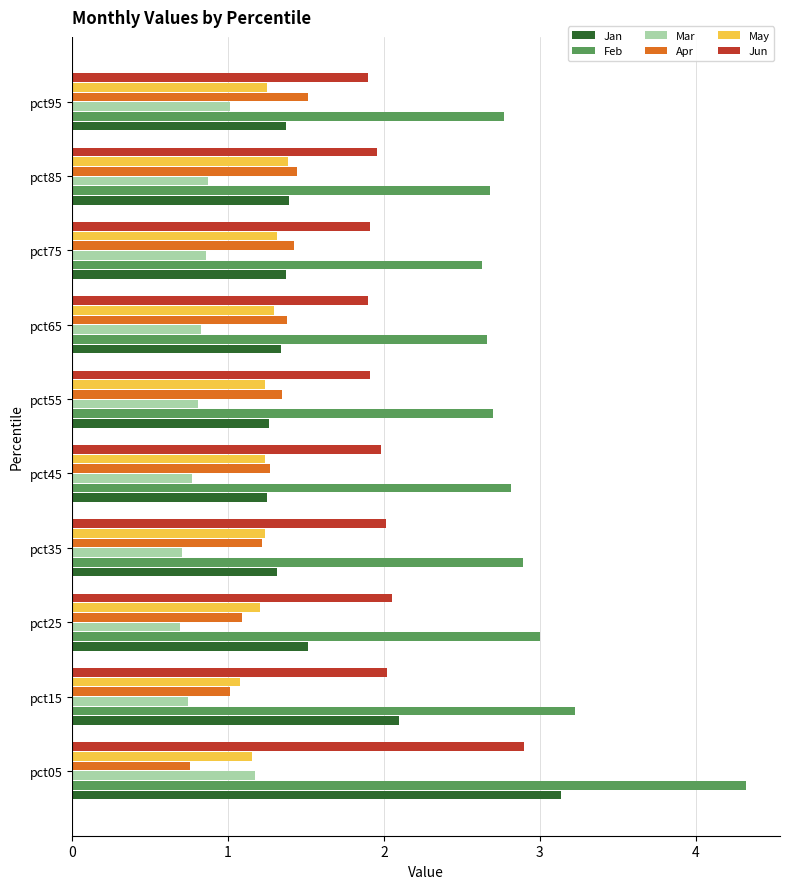

What value does the Apr series have at pct95?

1.5